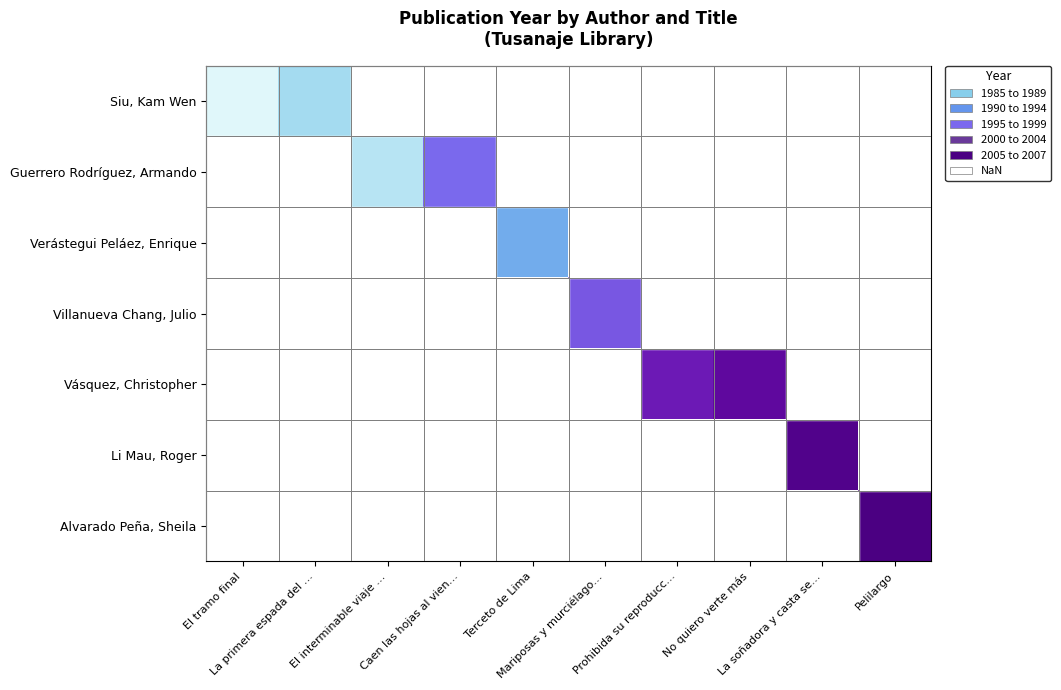

Is the value of Vásquez, Christopher at Pelilargo greater than the value of Villanueva Chang, Julio at El tramo final?

No